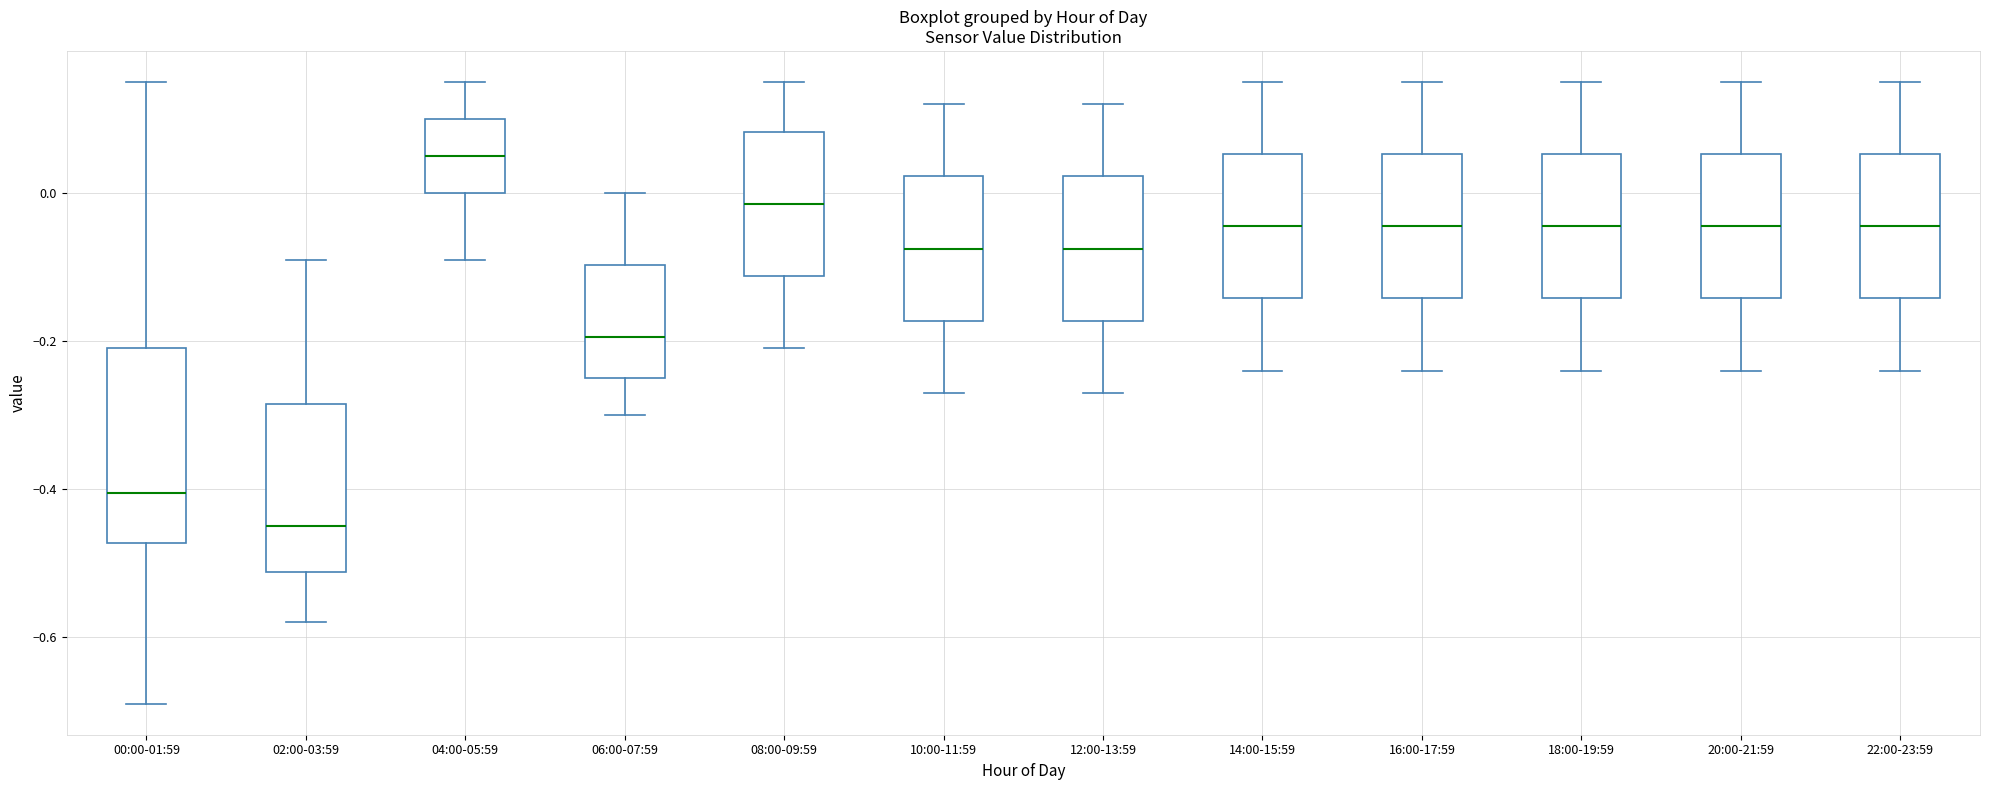

Reading left to right, read every box against the y-axis: the position of its median line, the range the box covers, and the ends of its whiskers. The values are not printed on the chart, so give them approximately, as read against the axis.

00:00-01:59: median -0.40, box -0.48 to -0.20, whiskers -0.68 to 0.16
02:00-03:59: median -0.44, box -0.52 to -0.28, whiskers -0.58 to -0.08
04:00-05:59: median 0.06, box 0.00 to 0.10, whiskers -0.08 to 0.16
06:00-07:59: median -0.20, box -0.24 to -0.10, whiskers -0.30 to 0.00
08:00-09:59: median -0.02, box -0.12 to 0.08, whiskers -0.20 to 0.16
10:00-11:59: median -0.08, box -0.18 to 0.02, whiskers -0.26 to 0.12
12:00-13:59: median -0.08, box -0.18 to 0.02, whiskers -0.26 to 0.12
14:00-15:59: median -0.04, box -0.14 to 0.06, whiskers -0.24 to 0.16
16:00-17:59: median -0.04, box -0.14 to 0.06, whiskers -0.24 to 0.16
18:00-19:59: median -0.04, box -0.14 to 0.06, whiskers -0.24 to 0.16
20:00-21:59: median -0.04, box -0.14 to 0.06, whiskers -0.24 to 0.16
22:00-23:59: median -0.04, box -0.14 to 0.06, whiskers -0.24 to 0.16